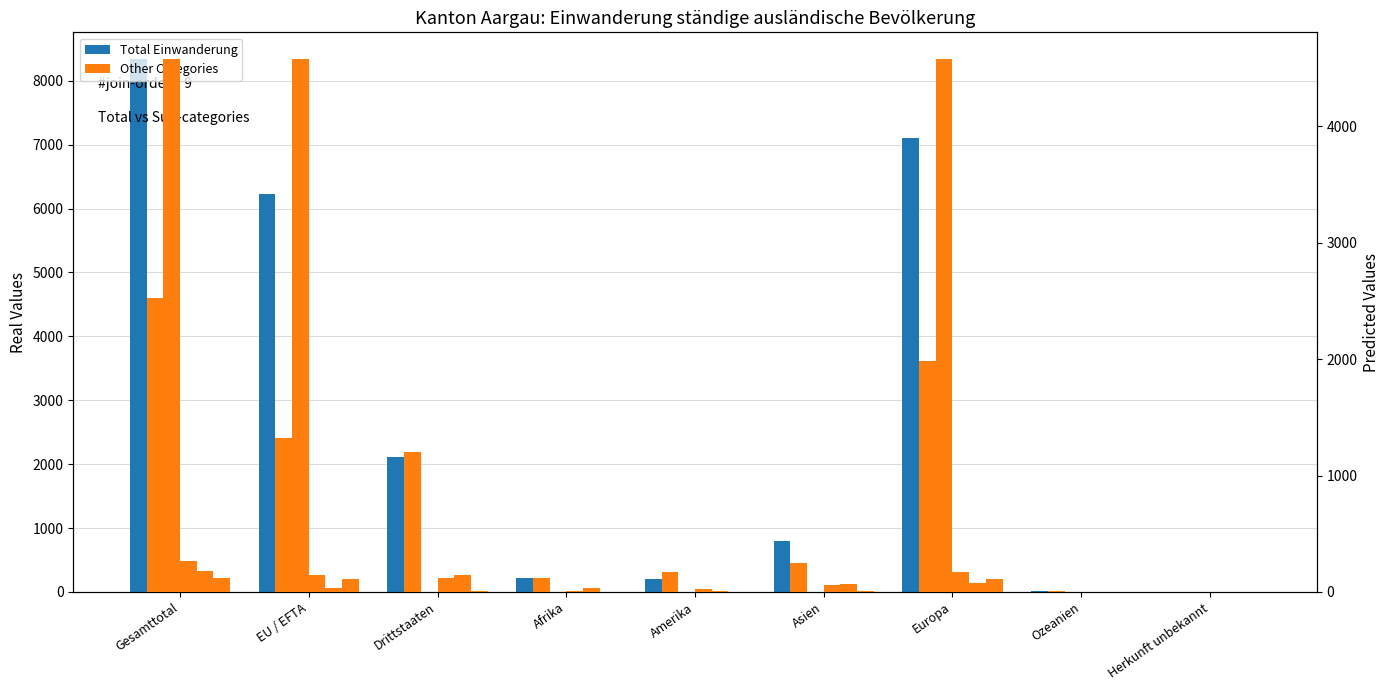

How many data points in Kontingentierte Erwerbstätigkeit are less than 60?

4